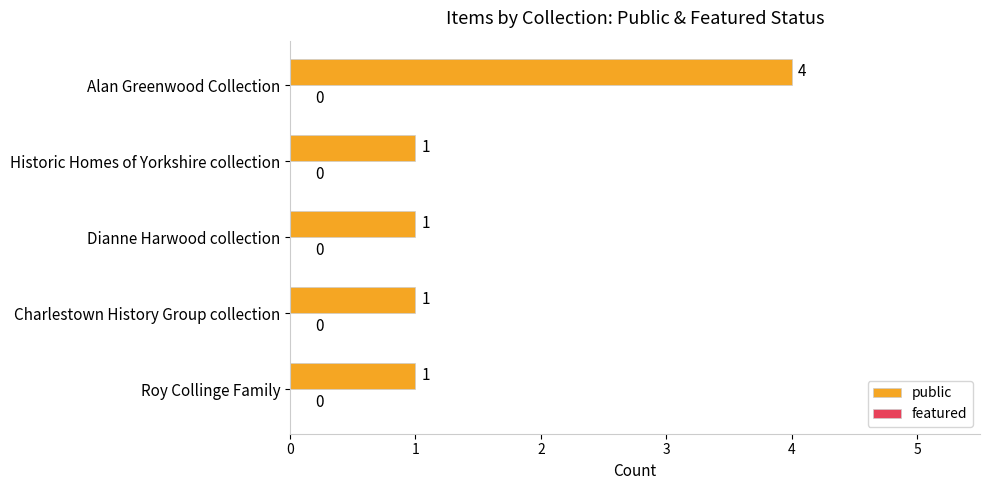

What is the difference between the maximum and minimum values?

3